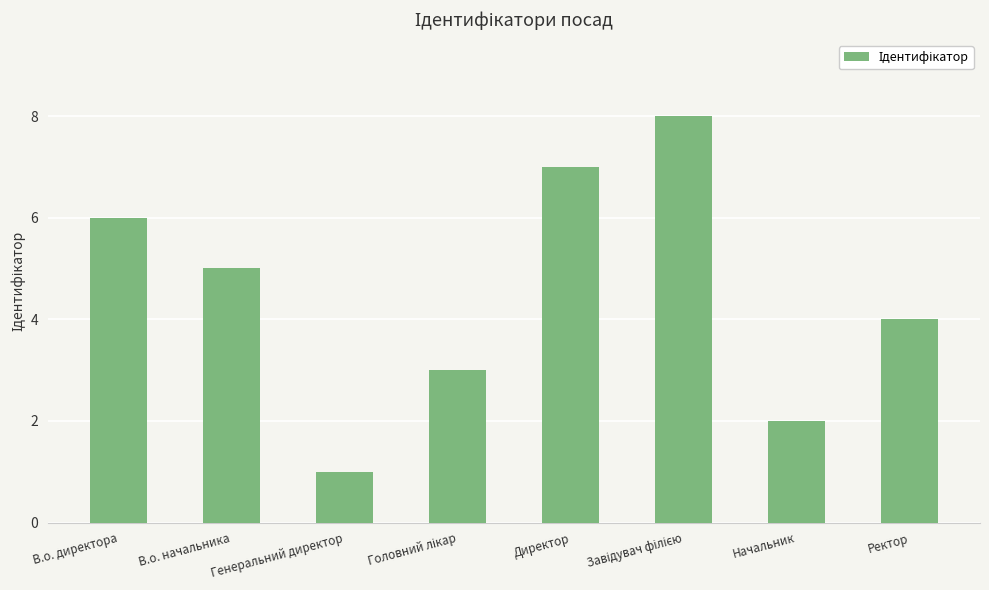

Reading left to right, what are all the values shown in this chart?

6	5	1	3	7	8	2	4